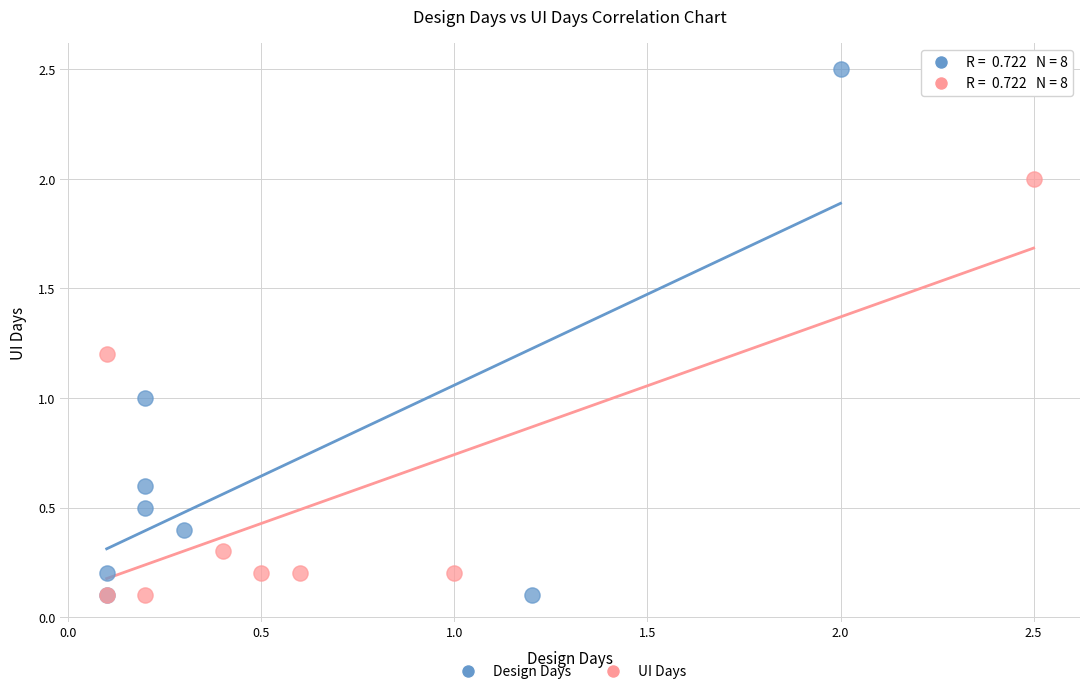

Which series has the largest Y range (max minus min)?

Design Days